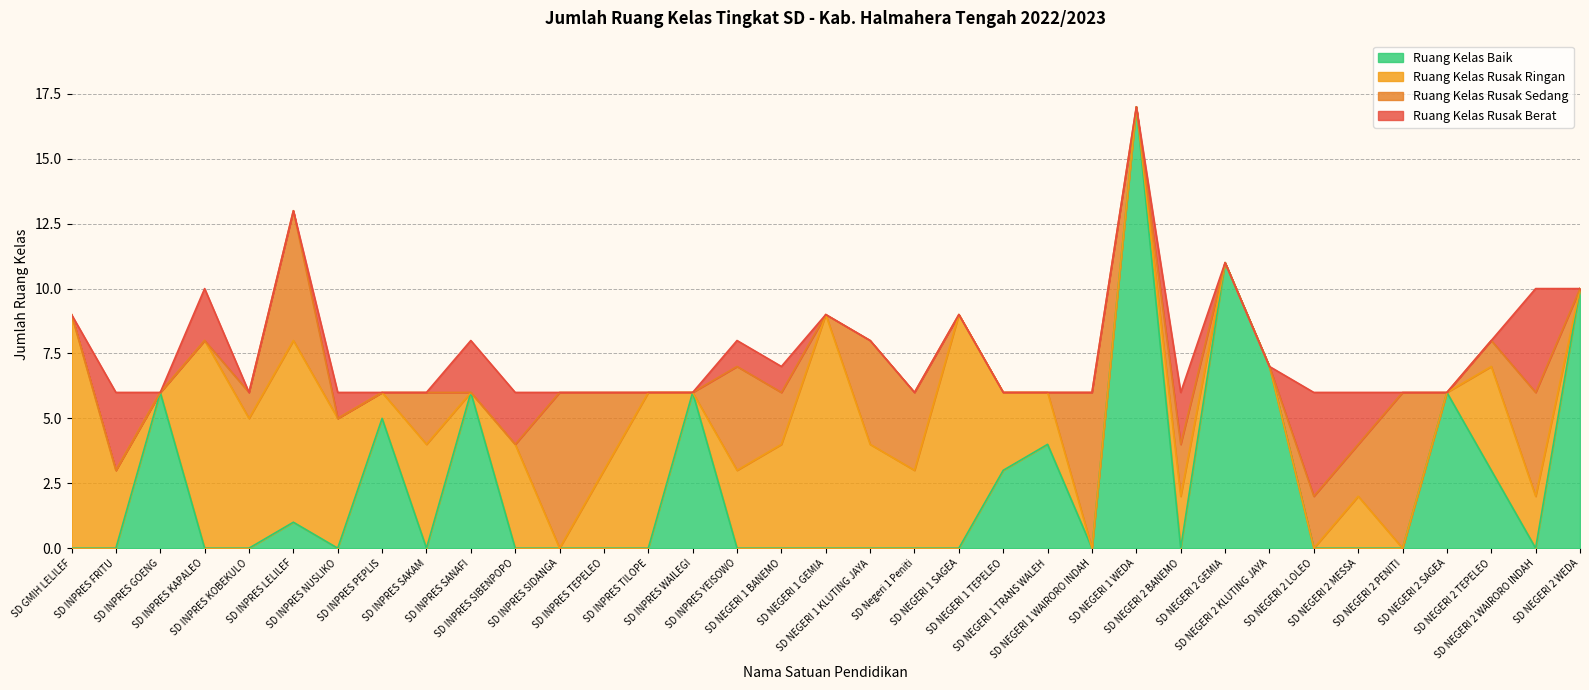

At which category does the chart reach its minimum across all series?

SD GMIH LELILEF